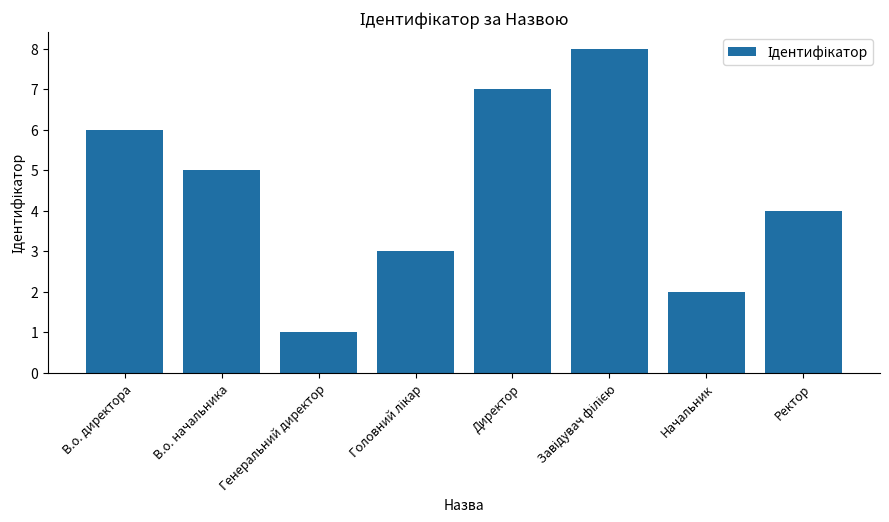

How many bars are there in total?

8